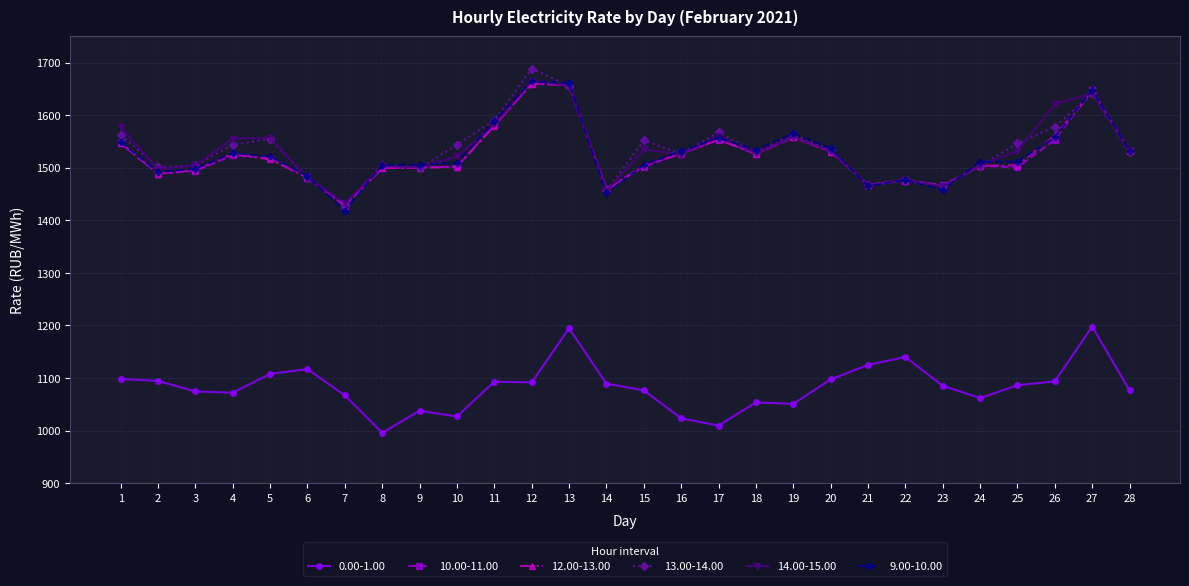

What is the difference between the highest and lowest values at 17?

557.6